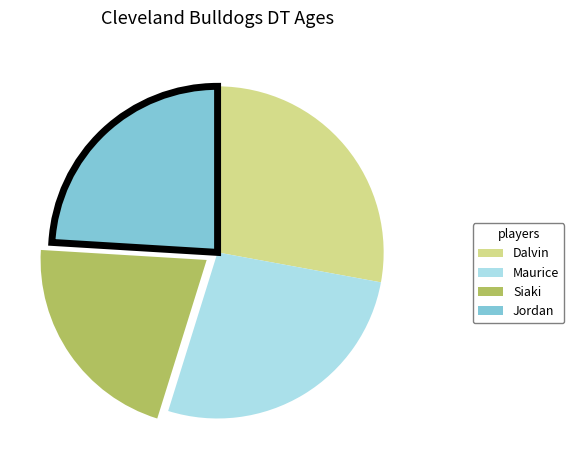

Rank the categories by value from lowest to highest.

Siaki, Jordan, Maurice, Dalvin